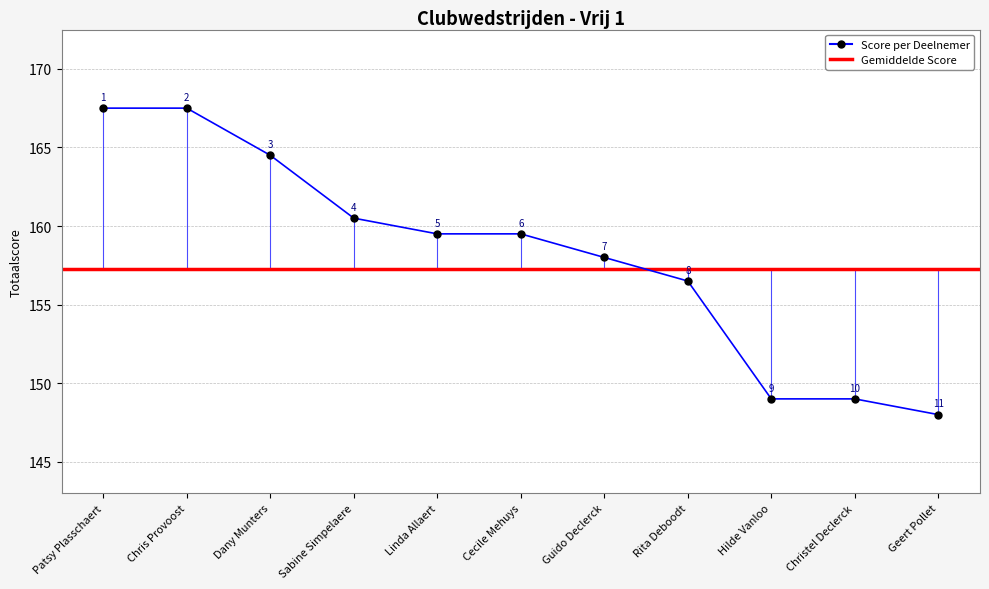

Where does the data first go above 159?

Patsy Plasschaert